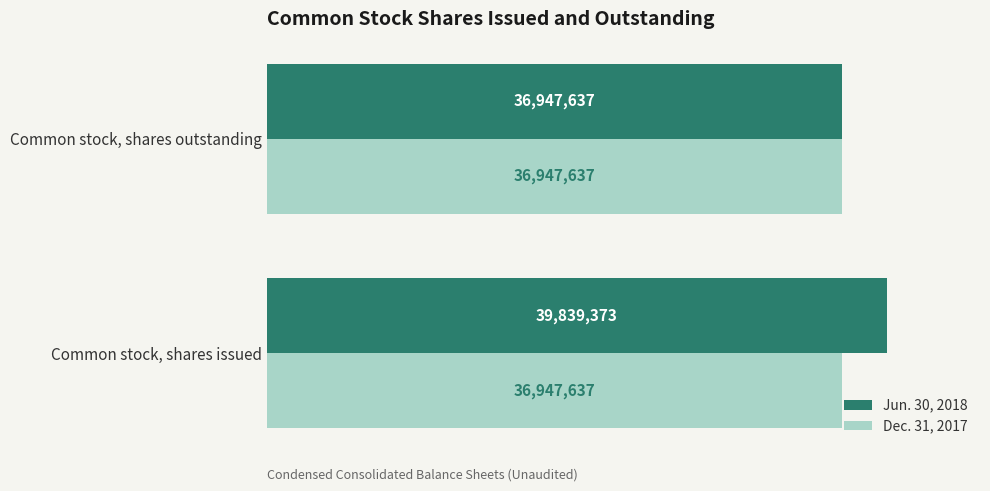

What are all the series names shown in the legend?

Jun. 30, 2018, Dec. 31, 2017